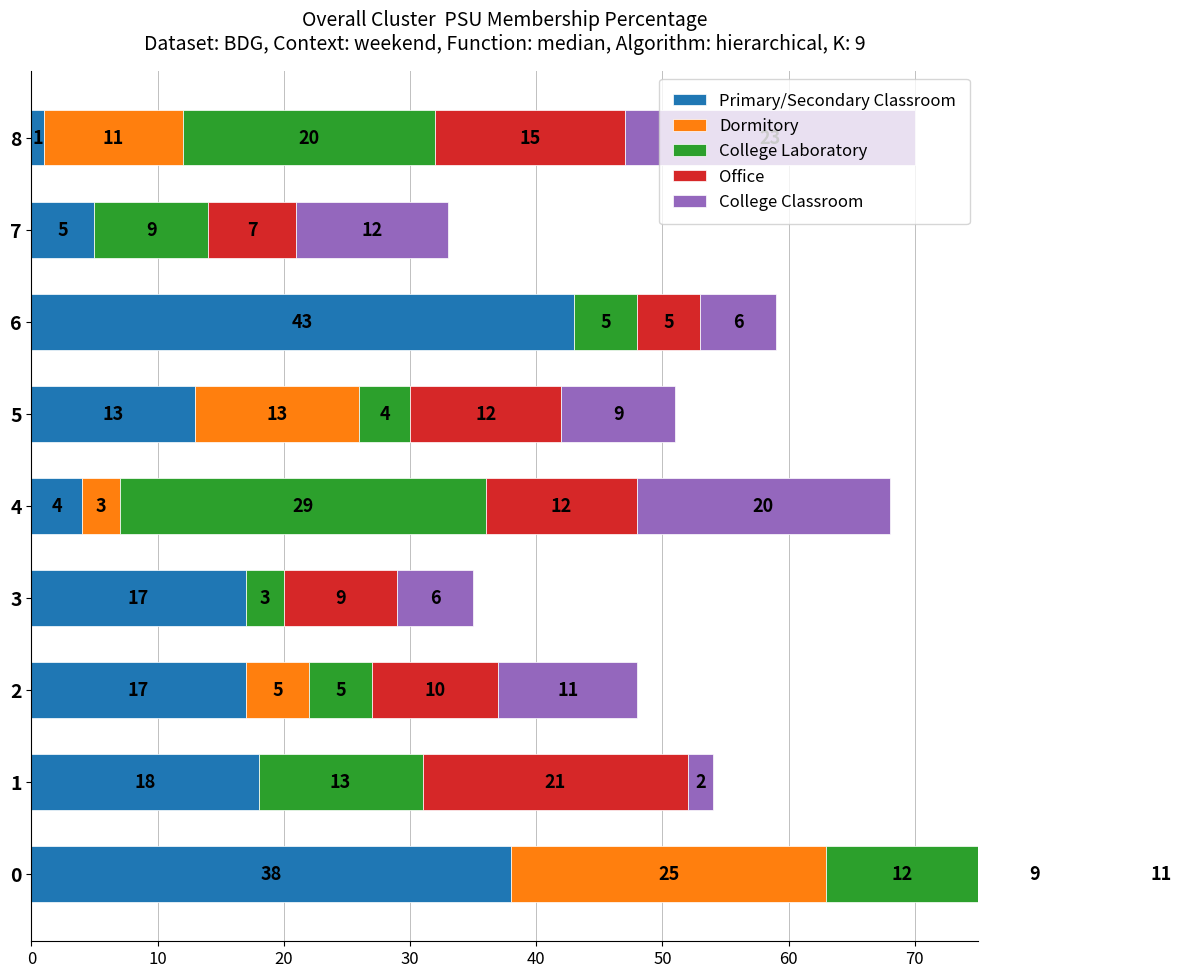

What is the sum of all College Classroom values?

100